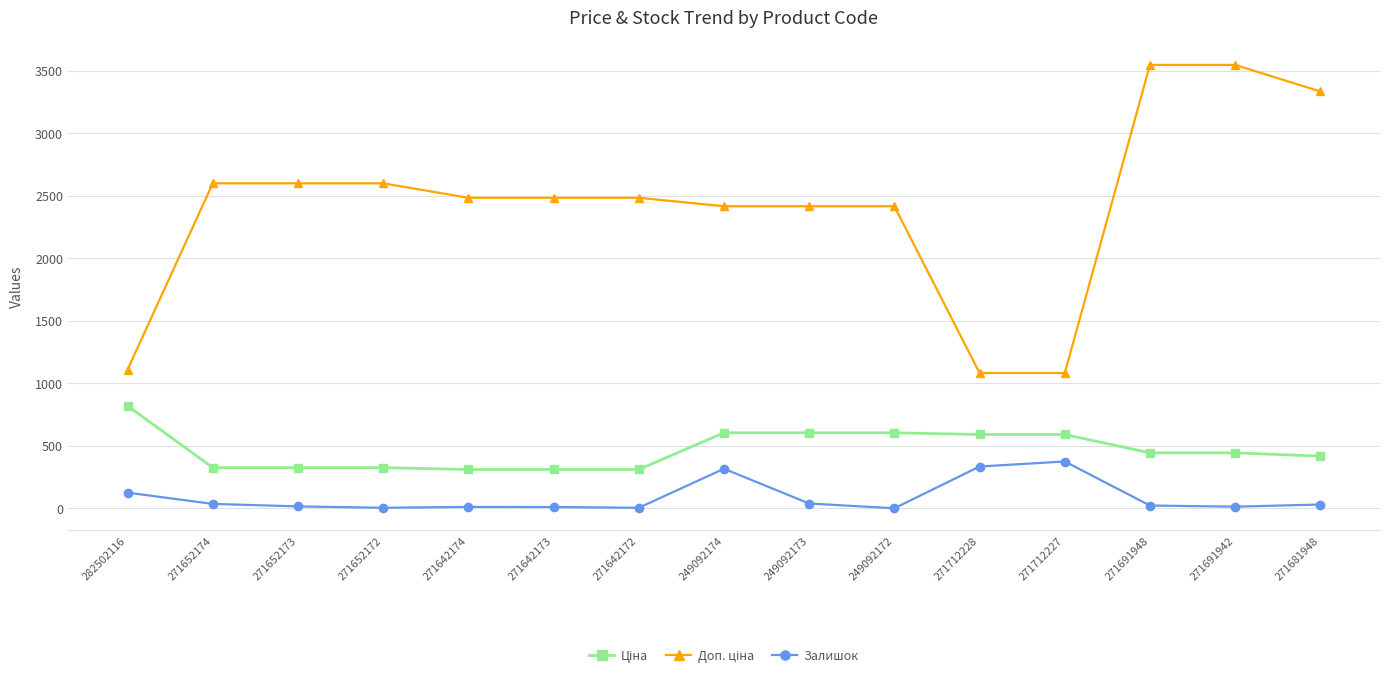

How many lines are shown in the chart?

3